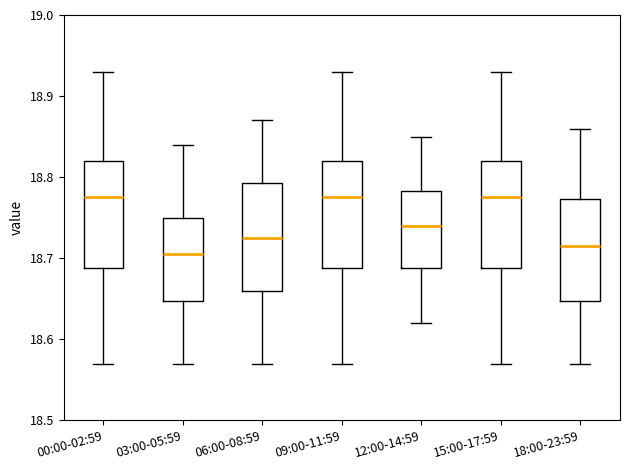

Reading left to right, transcribe this box plot: for each box, give where its median line is, the range the box spans, and where its two whiskers end, as read against the y-axis. The values are not printed on the chart, so give them approximately, as read against the axis.

00:00-02:59: median 18.78, box 18.69 to 18.82, whiskers 18.57 to 18.93
03:00-05:59: median 18.71, box 18.65 to 18.75, whiskers 18.57 to 18.84
06:00-08:59: median 18.73, box 18.66 to 18.79, whiskers 18.57 to 18.87
09:00-11:59: median 18.78, box 18.69 to 18.82, whiskers 18.57 to 18.93
12:00-14:59: median 18.74, box 18.69 to 18.78, whiskers 18.62 to 18.85
15:00-17:59: median 18.78, box 18.69 to 18.82, whiskers 18.57 to 18.93
18:00-23:59: median 18.72, box 18.65 to 18.77, whiskers 18.57 to 18.86